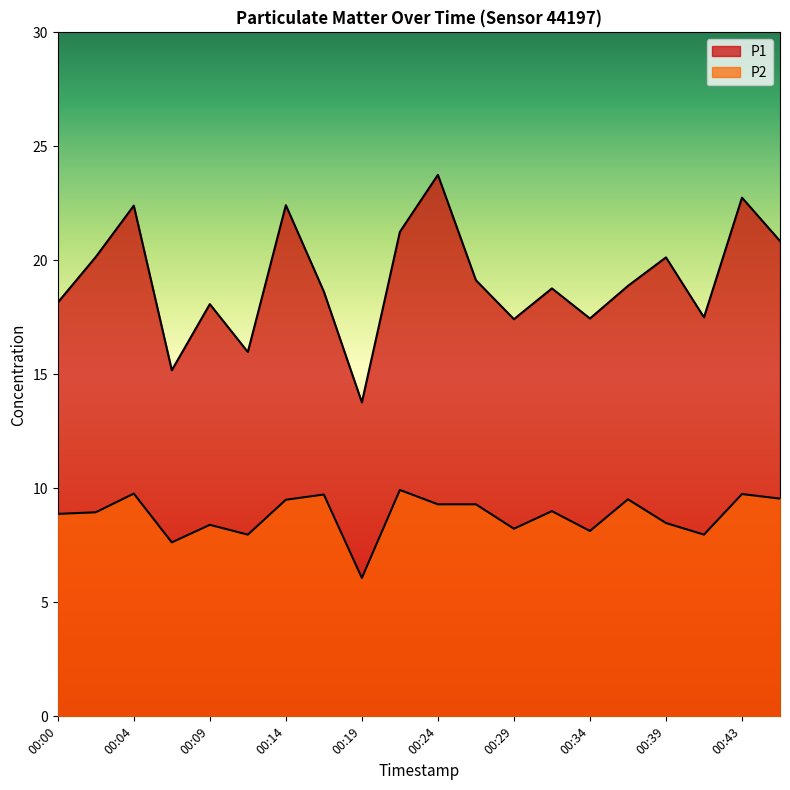

What is the maximum value shown in the chart?

23.8